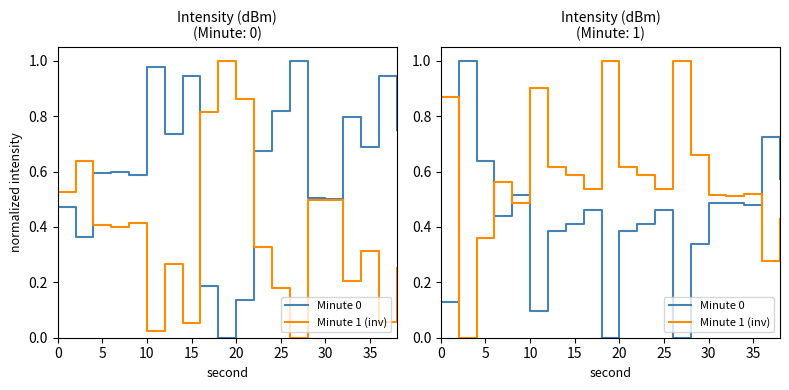

Where is Minute 1 (inv) nearest to the value 0?

5